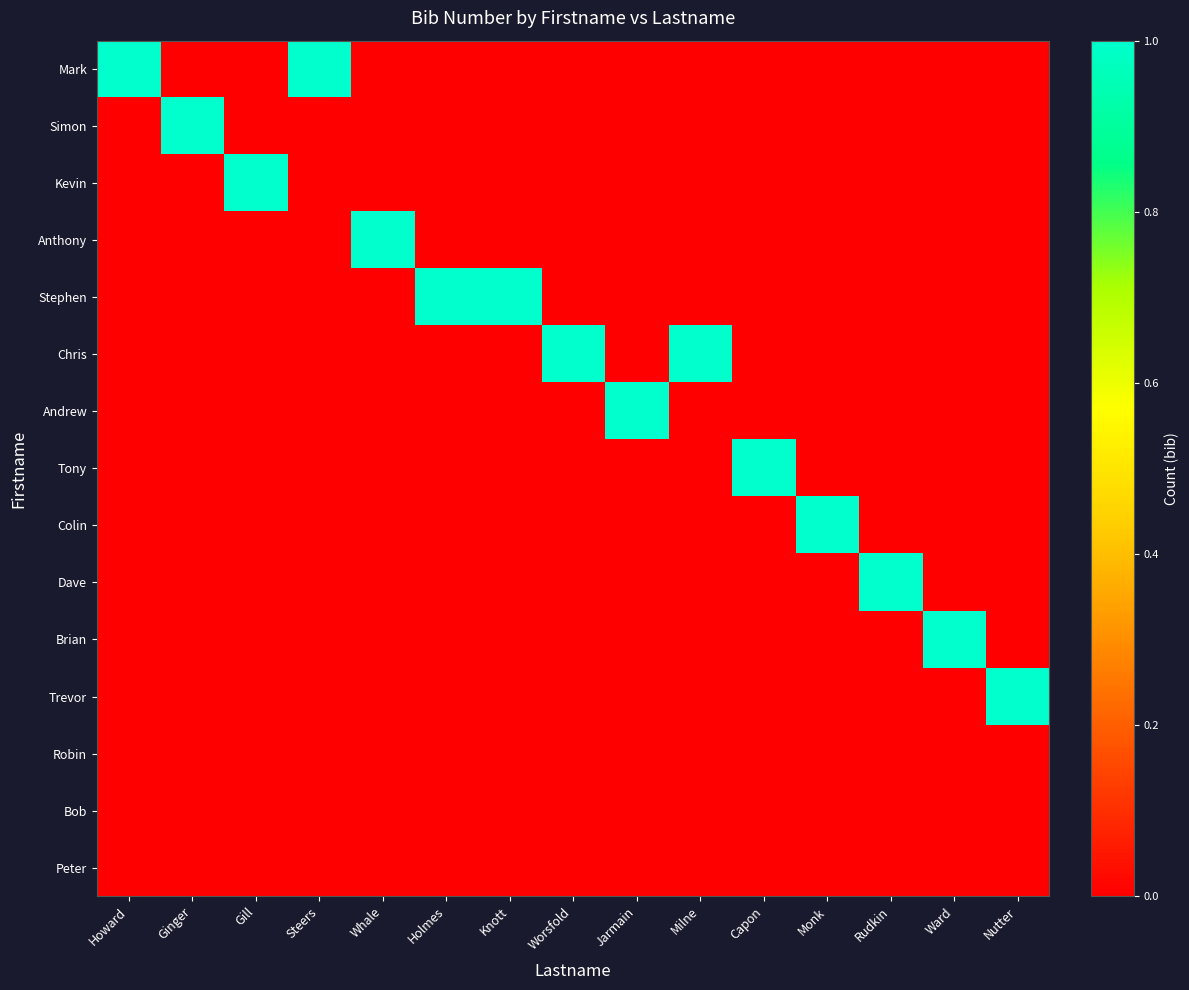

Which series has the largest total across all categories?

Mark